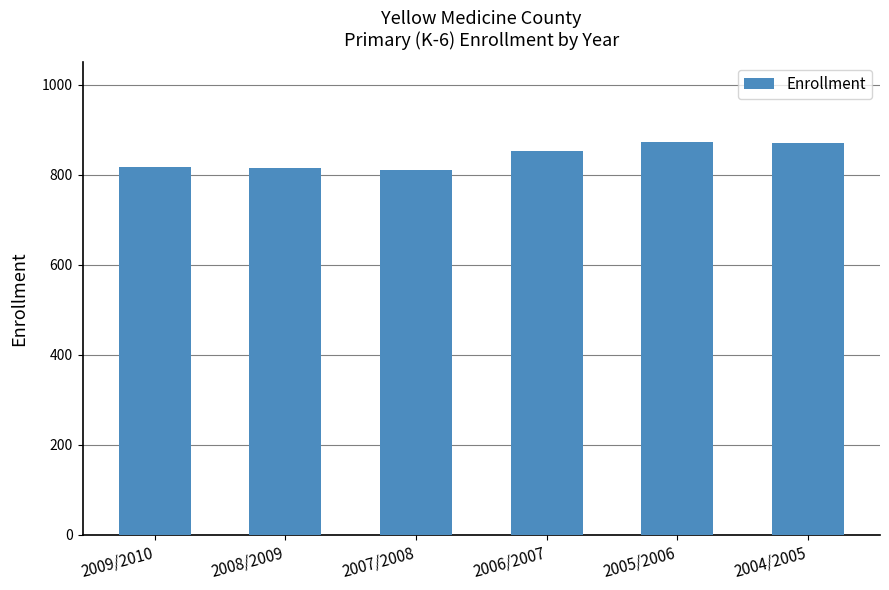

What is the smallest value displayed?

810